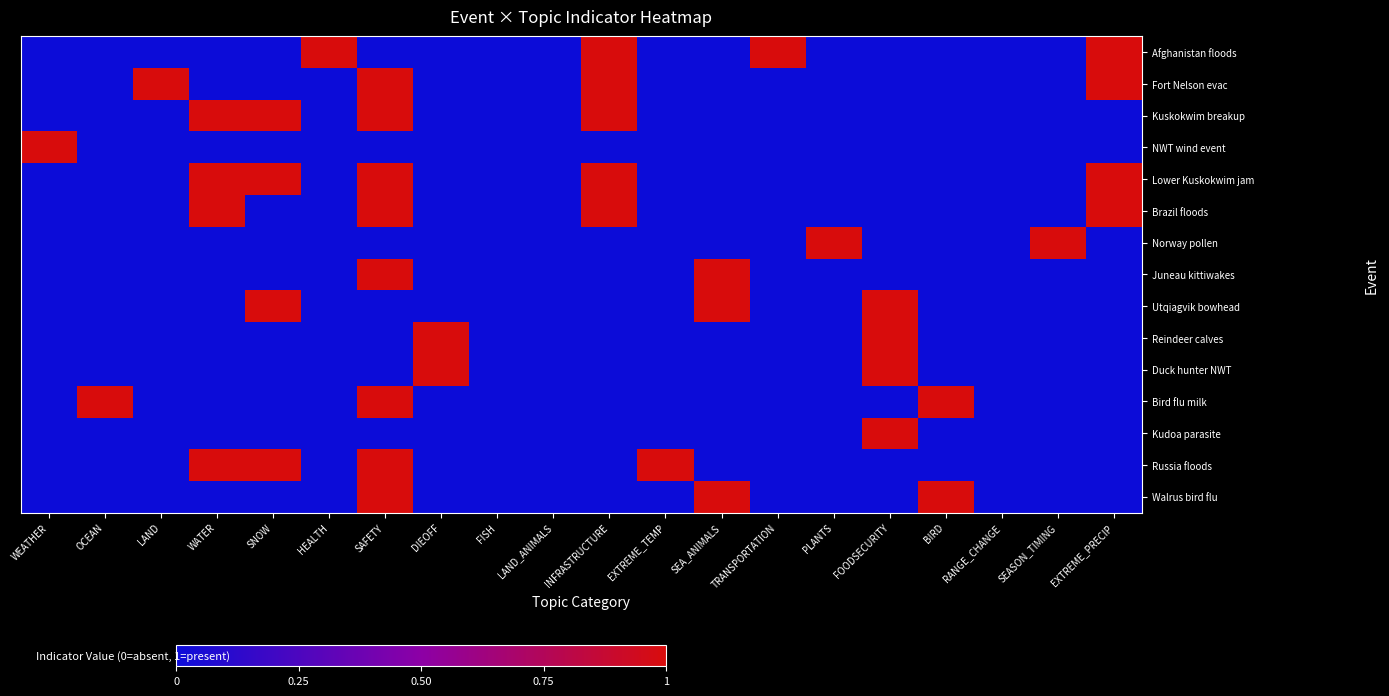

Reading left to right, transcribe all the data shown in this chart.

Afghanistan floods: WEATHER=0	OCEAN=0	LAND=0	WATER=0	SNOW=0	HEALTH=1	SAFETY=0	DIEOFF=0	FISH=0	LAND_ANIMALS=0	INFRASTRUCTURE=1	EXTREME_TEMP=0	SEA_ANIMALS=0	TRANSPORTATION=1	PLANTS=0	FOODSECURITY=0	BIRD=0	RANGE_CHANGE=0	SEASON_TIMING=0	EXTREME_PRECIP=1
Fort Nelson evac: WEATHER=0	OCEAN=0	LAND=1	WATER=0	SNOW=0	HEALTH=0	SAFETY=1	DIEOFF=0	FISH=0	LAND_ANIMALS=0	INFRASTRUCTURE=1	EXTREME_TEMP=0	SEA_ANIMALS=0	TRANSPORTATION=0	PLANTS=0	FOODSECURITY=0	BIRD=0	RANGE_CHANGE=0	SEASON_TIMING=0	EXTREME_PRECIP=1
Kuskokwim breakup: WEATHER=0	OCEAN=0	LAND=0	WATER=1	SNOW=1	HEALTH=0	SAFETY=1	DIEOFF=0	FISH=0	LAND_ANIMALS=0	INFRASTRUCTURE=1	EXTREME_TEMP=0	SEA_ANIMALS=0	TRANSPORTATION=0	PLANTS=0	FOODSECURITY=0	BIRD=0	RANGE_CHANGE=0	SEASON_TIMING=0	EXTREME_PRECIP=0
NWT wind event: WEATHER=1	OCEAN=0	LAND=0	WATER=0	SNOW=0	HEALTH=0	SAFETY=0	DIEOFF=0	FISH=0	LAND_ANIMALS=0	INFRASTRUCTURE=0	EXTREME_TEMP=0	SEA_ANIMALS=0	TRANSPORTATION=0	PLANTS=0	FOODSECURITY=0	BIRD=0	RANGE_CHANGE=0	SEASON_TIMING=0	EXTREME_PRECIP=0
Lower Kuskokwim jam: WEATHER=0	OCEAN=0	LAND=0	WATER=1	SNOW=1	HEALTH=0	SAFETY=1	DIEOFF=0	FISH=0	LAND_ANIMALS=0	INFRASTRUCTURE=1	EXTREME_TEMP=0	SEA_ANIMALS=0	TRANSPORTATION=0	PLANTS=0	FOODSECURITY=0	BIRD=0	RANGE_CHANGE=0	SEASON_TIMING=0	EXTREME_PRECIP=1
Brazil floods: WEATHER=0	OCEAN=0	LAND=0	WATER=1	SNOW=0	HEALTH=0	SAFETY=1	DIEOFF=0	FISH=0	LAND_ANIMALS=0	INFRASTRUCTURE=1	EXTREME_TEMP=0	SEA_ANIMALS=0	TRANSPORTATION=0	PLANTS=0	FOODSECURITY=0	BIRD=0	RANGE_CHANGE=0	SEASON_TIMING=0	EXTREME_PRECIP=1
Norway pollen: WEATHER=0	OCEAN=0	LAND=0	WATER=0	SNOW=0	HEALTH=0	SAFETY=0	DIEOFF=0	FISH=0	LAND_ANIMALS=0	INFRASTRUCTURE=0	EXTREME_TEMP=0	SEA_ANIMALS=0	TRANSPORTATION=0	PLANTS=1	FOODSECURITY=0	BIRD=0	RANGE_CHANGE=0	SEASON_TIMING=1	EXTREME_PRECIP=0
Juneau kittiwakes: WEATHER=0	OCEAN=0	LAND=0	WATER=0	SNOW=0	HEALTH=0	SAFETY=1	DIEOFF=0	FISH=0	LAND_ANIMALS=0	INFRASTRUCTURE=0	EXTREME_TEMP=0	SEA_ANIMALS=1	TRANSPORTATION=0	PLANTS=0	FOODSECURITY=0	BIRD=0	RANGE_CHANGE=0	SEASON_TIMING=0	EXTREME_PRECIP=0
Utqiagvik bowhead: WEATHER=0	OCEAN=0	LAND=0	WATER=0	SNOW=1	HEALTH=0	SAFETY=0	DIEOFF=0	FISH=0	LAND_ANIMALS=0	INFRASTRUCTURE=0	EXTREME_TEMP=0	SEA_ANIMALS=1	TRANSPORTATION=0	PLANTS=0	FOODSECURITY=1	BIRD=0	RANGE_CHANGE=0	SEASON_TIMING=0	EXTREME_PRECIP=0
Reindeer calves: WEATHER=0	OCEAN=0	LAND=0	WATER=0	SNOW=0	HEALTH=0	SAFETY=0	DIEOFF=1	FISH=0	LAND_ANIMALS=0	INFRASTRUCTURE=0	EXTREME_TEMP=0	SEA_ANIMALS=0	TRANSPORTATION=0	PLANTS=0	FOODSECURITY=1	BIRD=0	RANGE_CHANGE=0	SEASON_TIMING=0	EXTREME_PRECIP=0
Duck hunter NWT: WEATHER=0	OCEAN=0	LAND=0	WATER=0	SNOW=0	HEALTH=0	SAFETY=0	DIEOFF=1	FISH=0	LAND_ANIMALS=0	INFRASTRUCTURE=0	EXTREME_TEMP=0	SEA_ANIMALS=0	TRANSPORTATION=0	PLANTS=0	FOODSECURITY=1	BIRD=0	RANGE_CHANGE=0	SEASON_TIMING=0	EXTREME_PRECIP=0
Bird flu milk: WEATHER=0	OCEAN=1	LAND=0	WATER=0	SNOW=0	HEALTH=0	SAFETY=1	DIEOFF=0	FISH=0	LAND_ANIMALS=0	INFRASTRUCTURE=0	EXTREME_TEMP=0	SEA_ANIMALS=0	TRANSPORTATION=0	PLANTS=0	FOODSECURITY=0	BIRD=1	RANGE_CHANGE=0	SEASON_TIMING=0	EXTREME_PRECIP=0
Kudoa parasite: WEATHER=0	OCEAN=0	LAND=0	WATER=0	SNOW=0	HEALTH=0	SAFETY=0	DIEOFF=0	FISH=0	LAND_ANIMALS=0	INFRASTRUCTURE=0	EXTREME_TEMP=0	SEA_ANIMALS=0	TRANSPORTATION=0	PLANTS=0	FOODSECURITY=1	BIRD=0	RANGE_CHANGE=0	SEASON_TIMING=0	EXTREME_PRECIP=0
Russia floods: WEATHER=0	OCEAN=0	LAND=0	WATER=1	SNOW=1	HEALTH=0	SAFETY=1	DIEOFF=0	FISH=0	LAND_ANIMALS=0	INFRASTRUCTURE=0	EXTREME_TEMP=1	SEA_ANIMALS=0	TRANSPORTATION=0	PLANTS=0	FOODSECURITY=0	BIRD=0	RANGE_CHANGE=0	SEASON_TIMING=0	EXTREME_PRECIP=0
Walrus bird flu: WEATHER=0	OCEAN=0	LAND=0	WATER=0	SNOW=0	HEALTH=0	SAFETY=1	DIEOFF=0	FISH=0	LAND_ANIMALS=0	INFRASTRUCTURE=0	EXTREME_TEMP=0	SEA_ANIMALS=1	TRANSPORTATION=0	PLANTS=0	FOODSECURITY=0	BIRD=1	RANGE_CHANGE=0	SEASON_TIMING=0	EXTREME_PRECIP=0